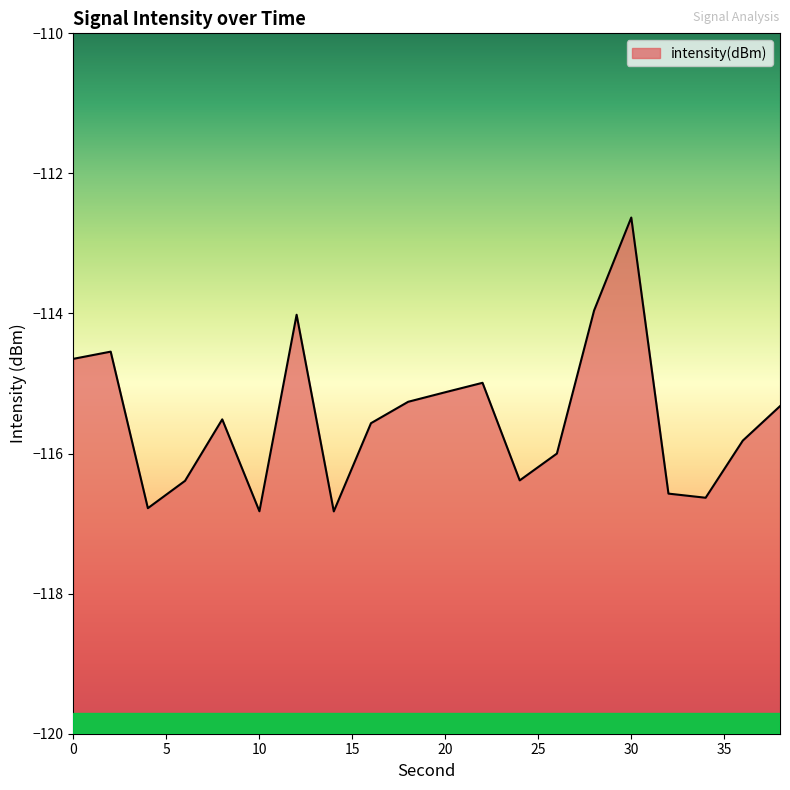

Reading right to left, extract all data points from this chart.

38=-115.3	36=-115.8	34=-116.6	32=-116.6	30=-112.6	28=-114.0	26=-116.0	24=-116.4	22=-115.0	20=-115.1	18=-115.3	16=-115.6	14=-116.8	12=-114.0	10=-116.8	8=-115.5	6=-116.4	4=-116.8	2=-114.5	0=-114.6